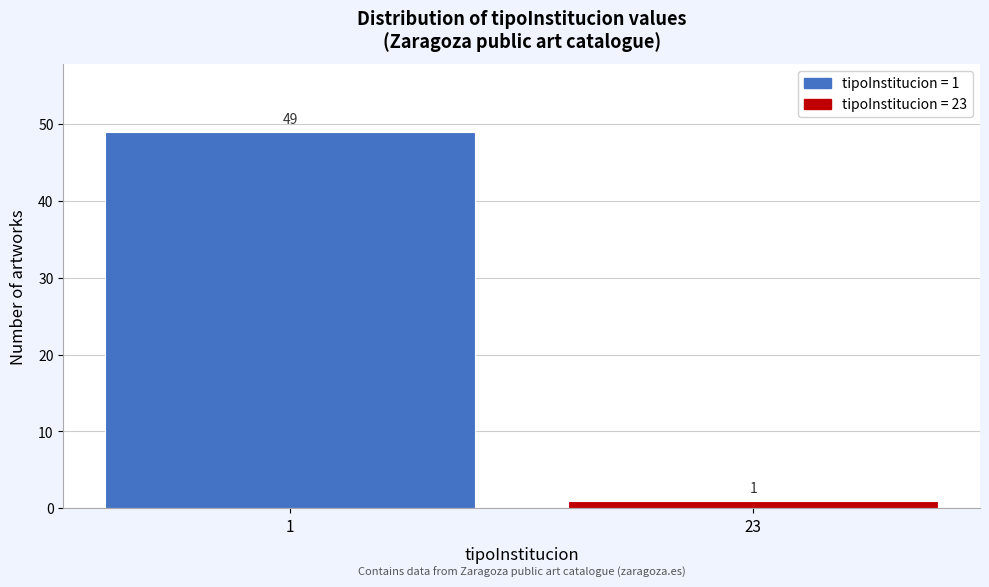

Reading left to right, list all the values displayed in this chart.

1=49	23=1